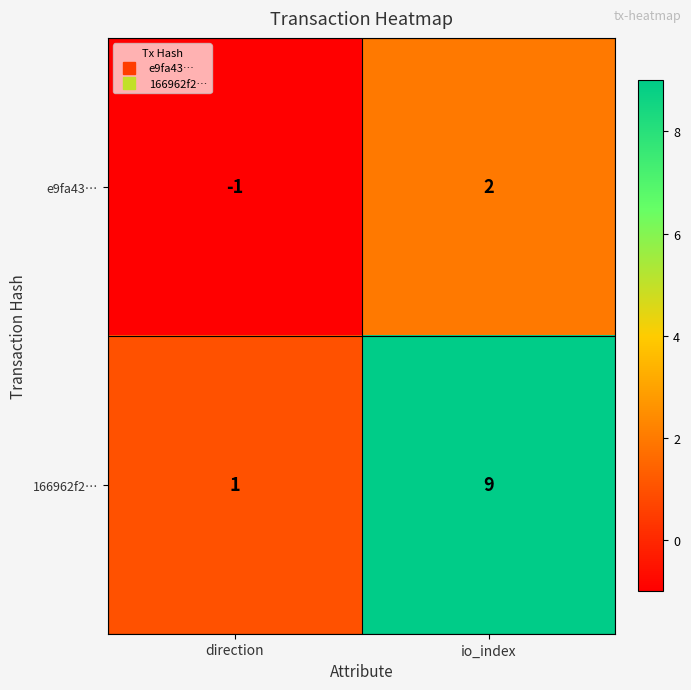

Reading left to right, list all the values displayed in this chart.

e9fa43…: direction=-1	io_index=2
166962f2…: direction=1	io_index=9